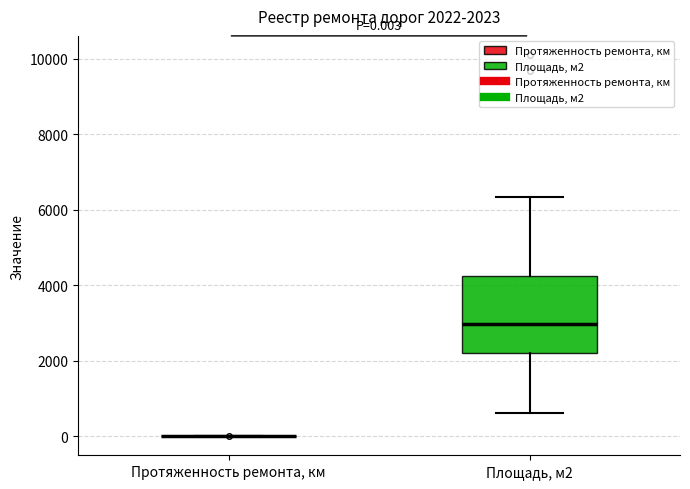

Comparing the boxes themselves (not the whiskers), which one is the tallest?

Площадь, м2